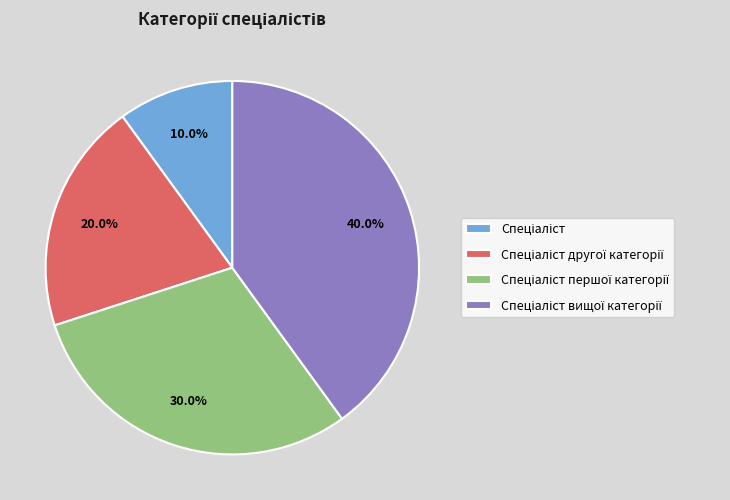

Does any single category account for the majority?

No